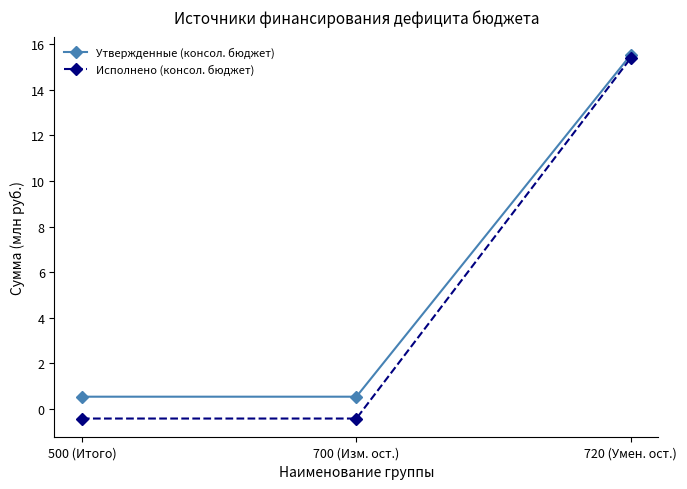

At how many categories does at least one series exceed 3?

1